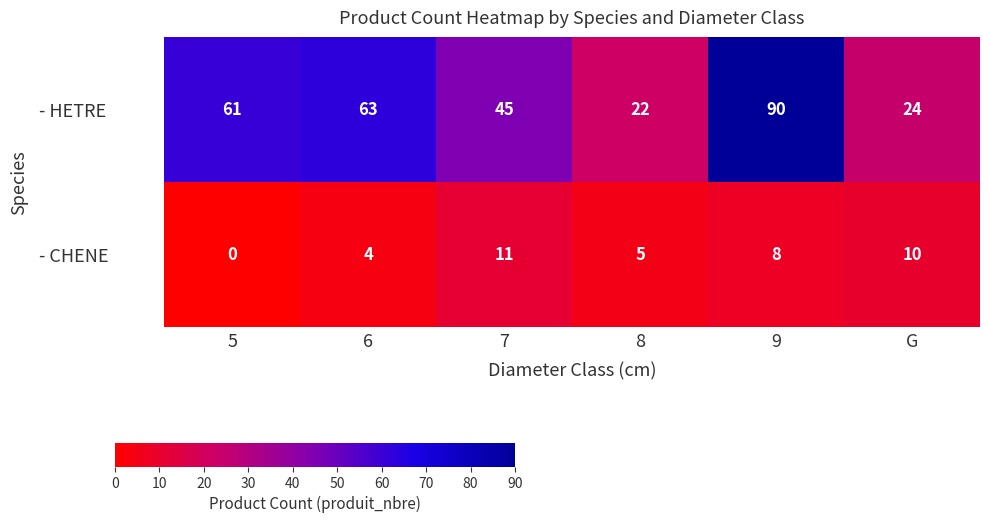

Between 7 and G, which series saw the biggest shift?

- HETRE